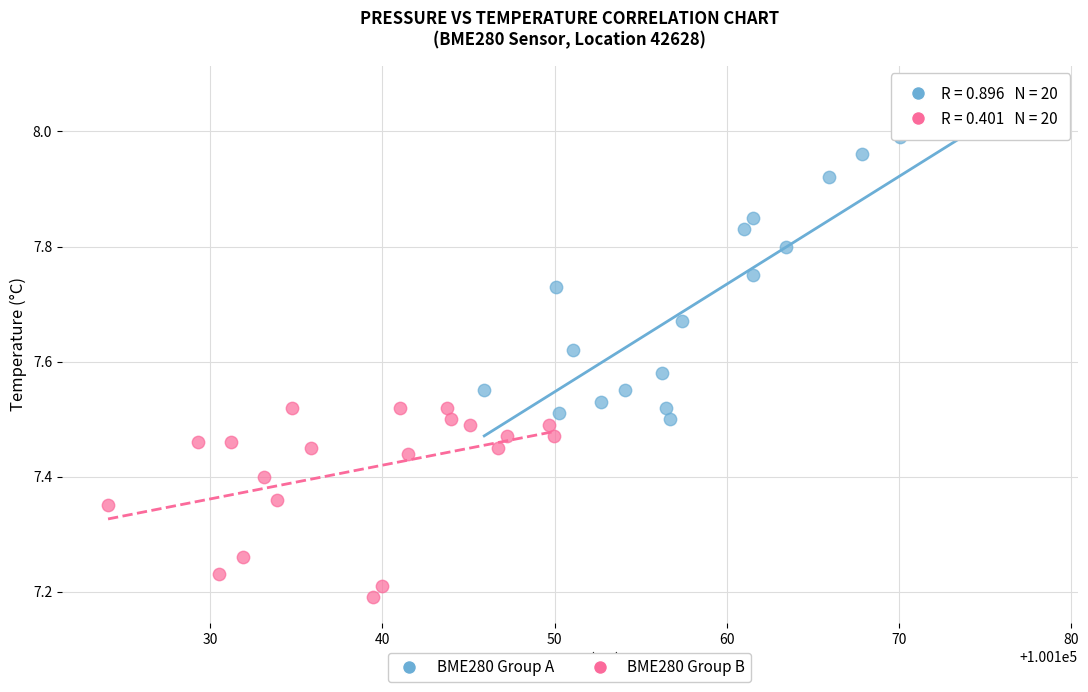

Which series contains the highest Y value?

BME280 Group A